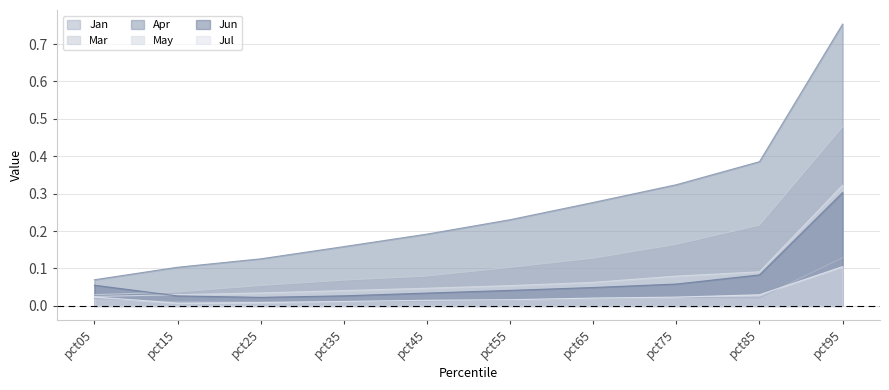

True or false: Jun has more than 2 points higher than both neighbors.

False